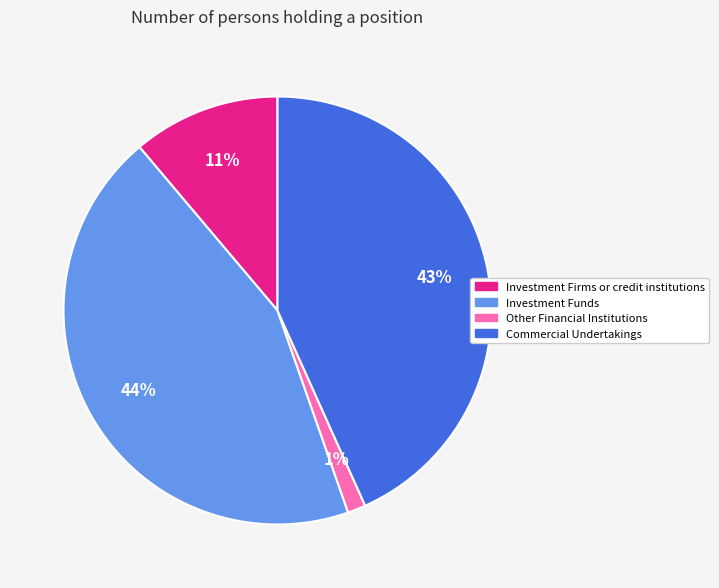

To the nearest percent, what is the difference between the Investment Funds and Other Financial Institutions slice percentages?

43%